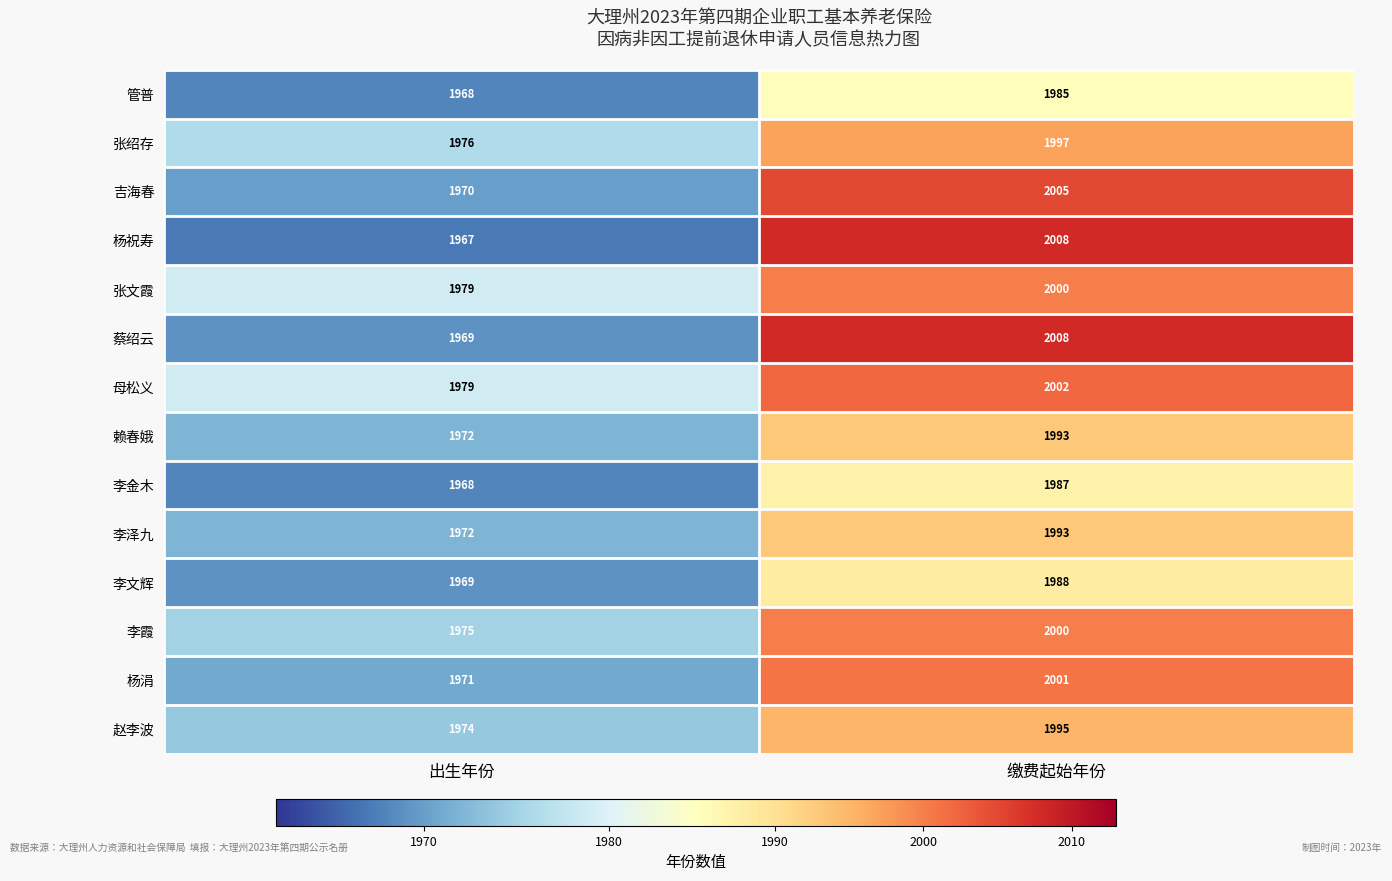

What is the sum of the 李文辉 values at 出生年份 and 缴费起始年份?

3957